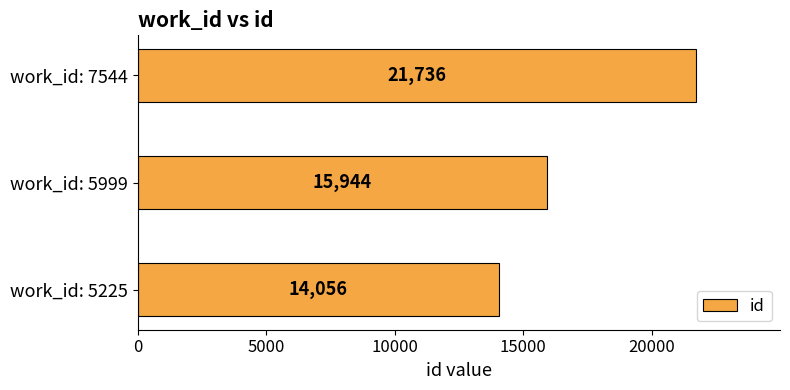

Are the bars horizontal?

Yes